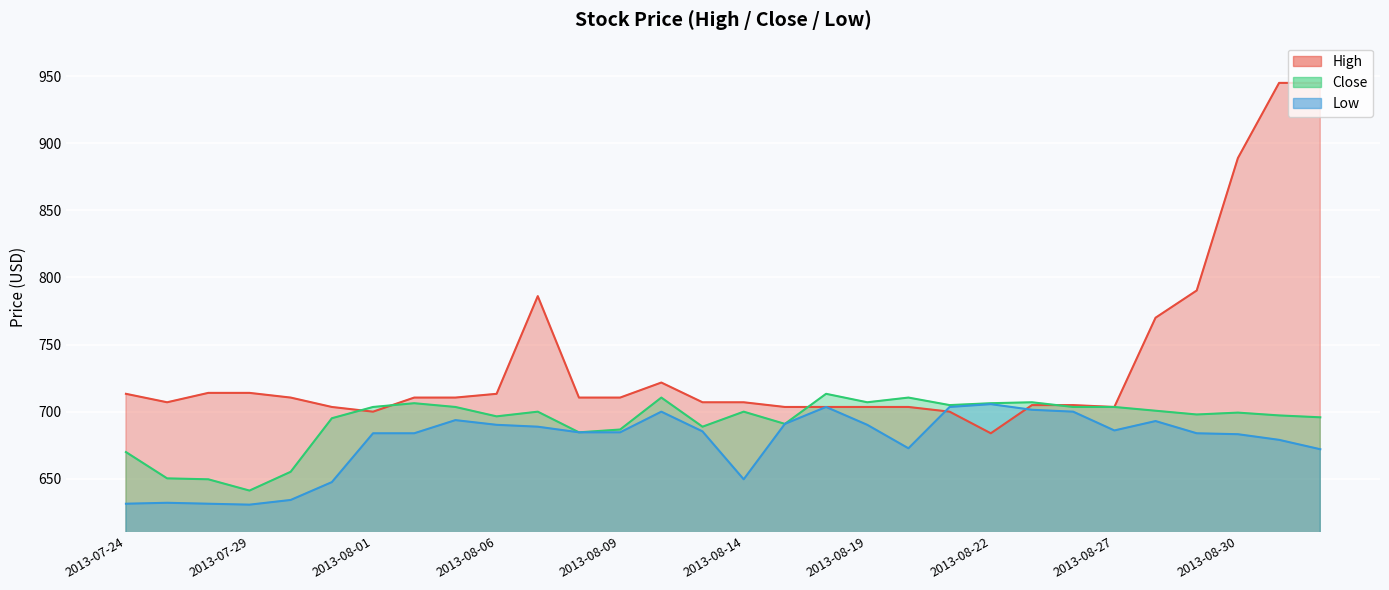

At which category is the sum across all series the highest?

2013-09-03